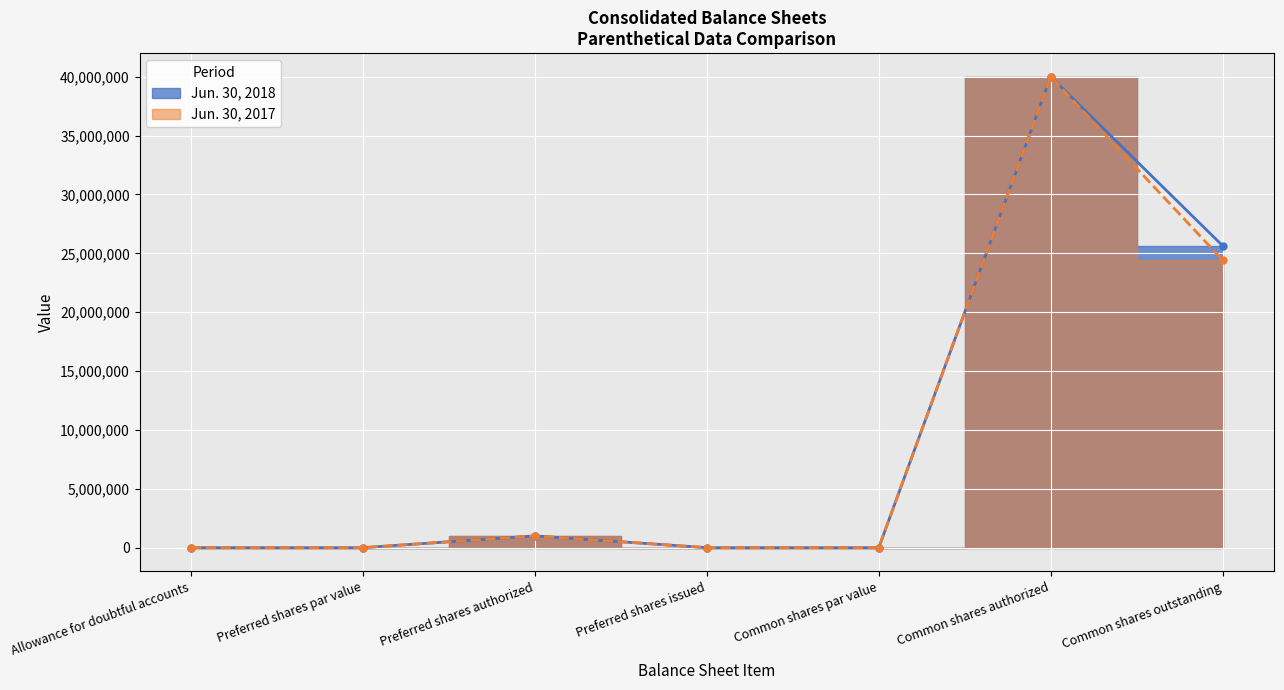

Reading left to right, transcribe all the data shown in this chart.

Jun. 30, 2018: 409	0	1000000	0	0	40000000	25641913
Jun. 30, 2017: 506	0	1000000	0	0	40000000	24429223